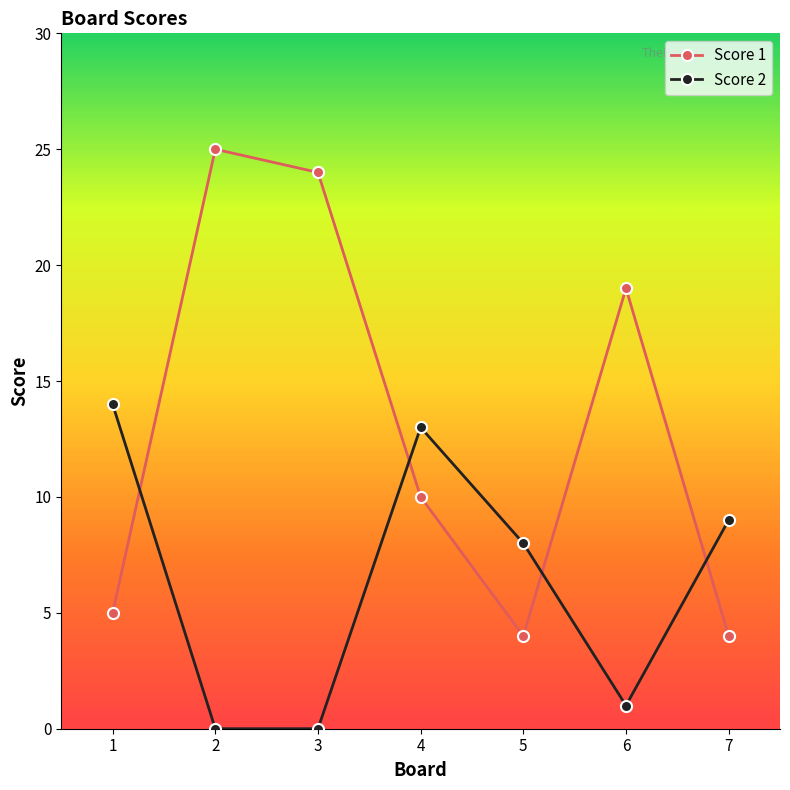

True or false: Score 2 and Score 1 cross at least once.

True